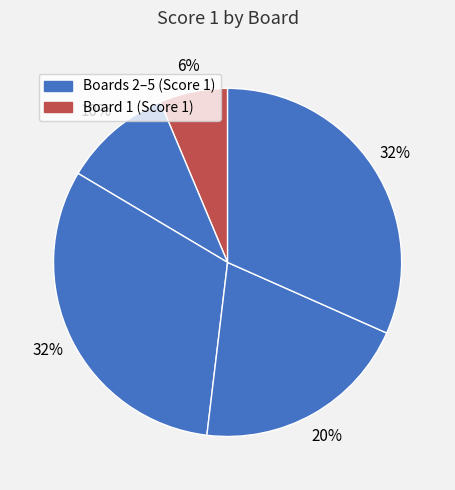

How many slices are in this pie chart?

5